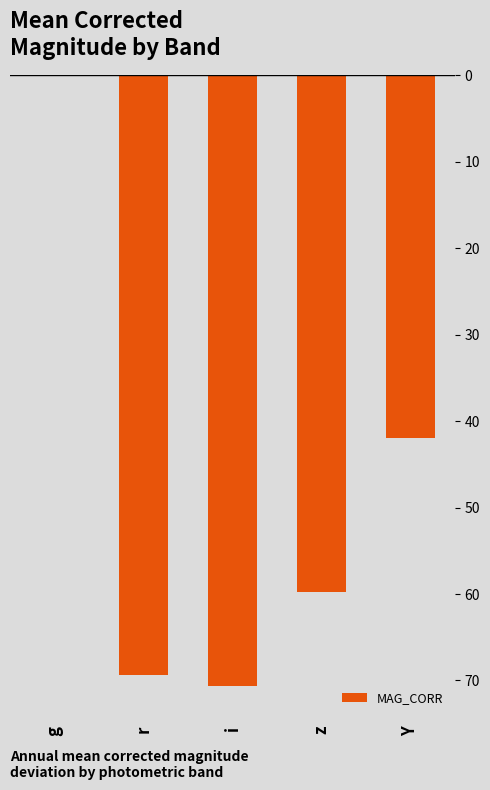

Reading left to right, list all the values displayed in this chart.

0.0	69.4	70.6	59.8	42.0